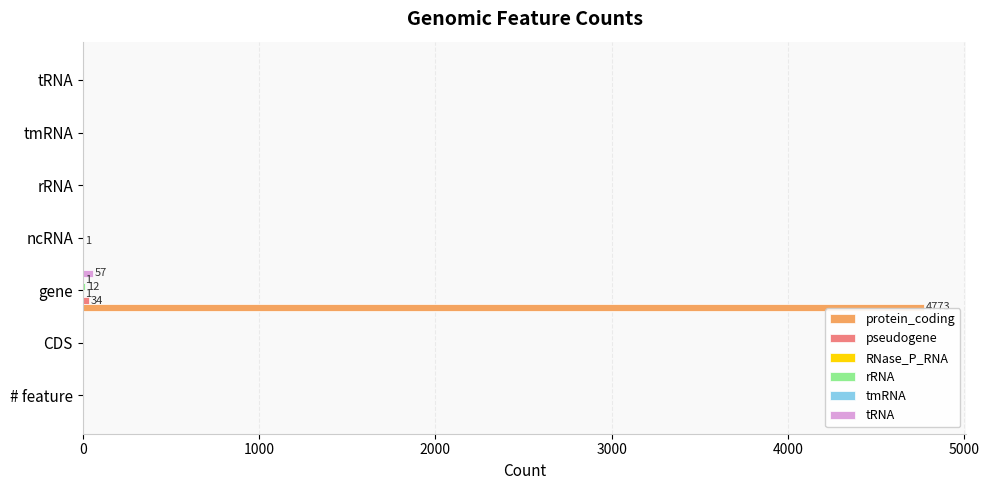

The tRNA series shows 0 at tRNA. True or false?

True